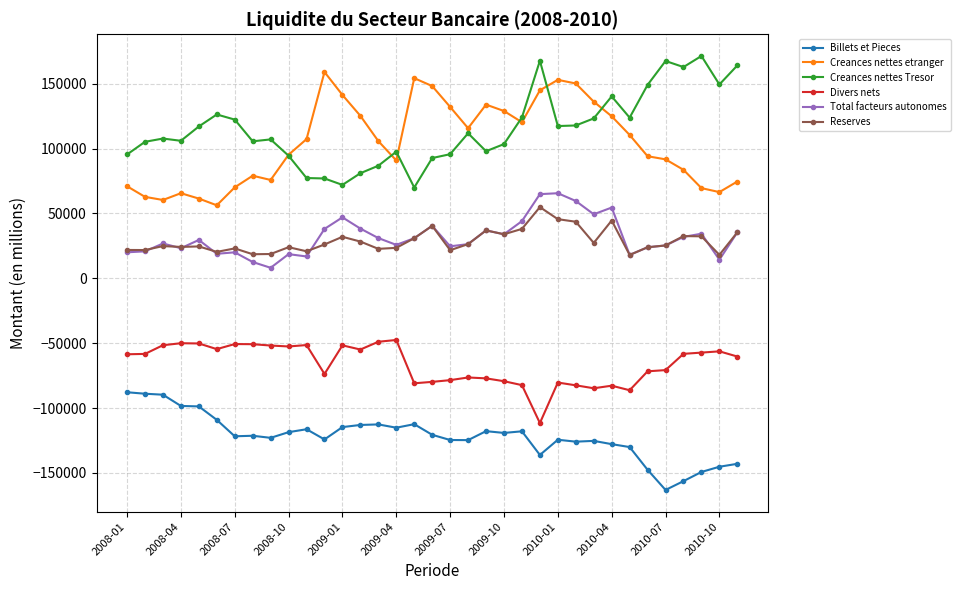

Does the chart have visible grid lines?

Yes